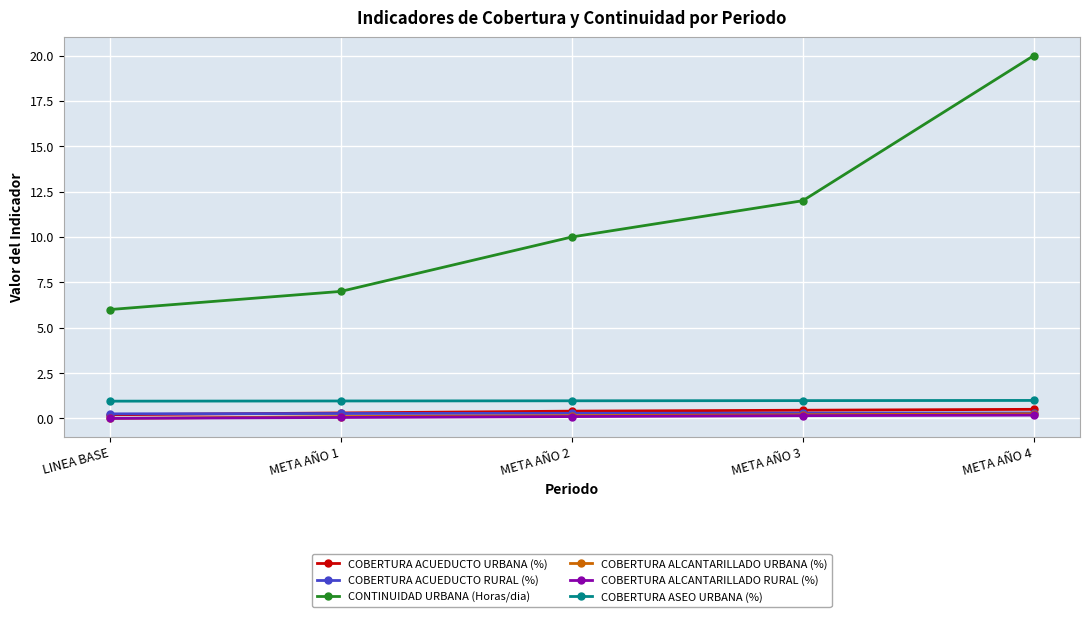

Which series has the largest range (max minus min)?

CONTINUIDAD URBANA (Horas/dia)